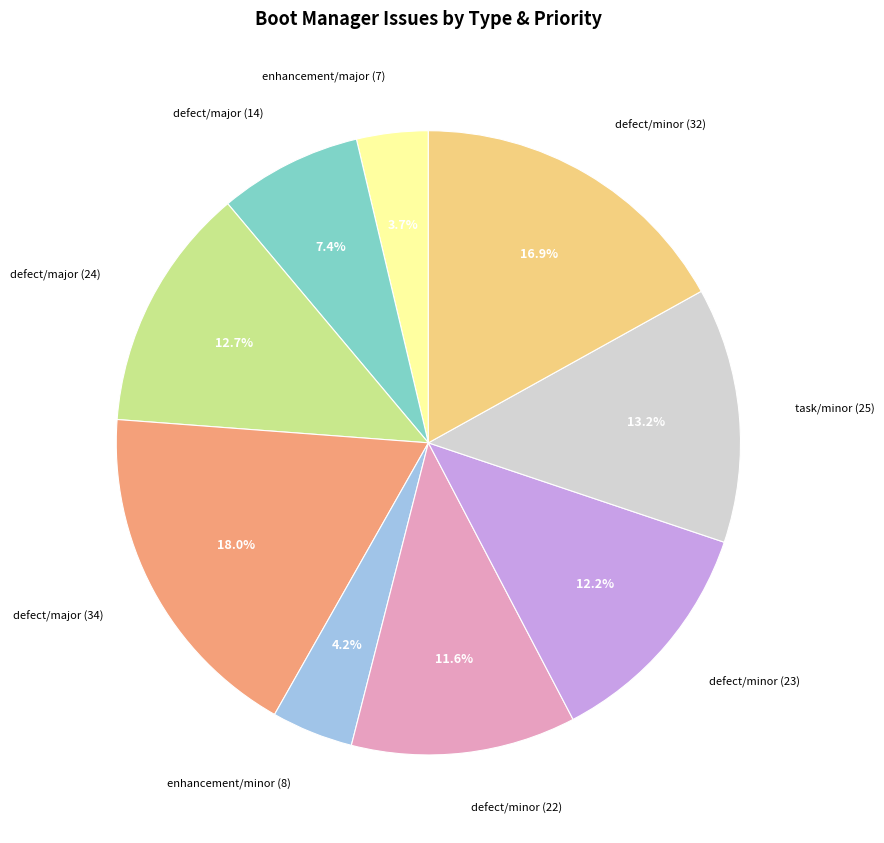

Is defect/major (14) the majority of the pie?

No